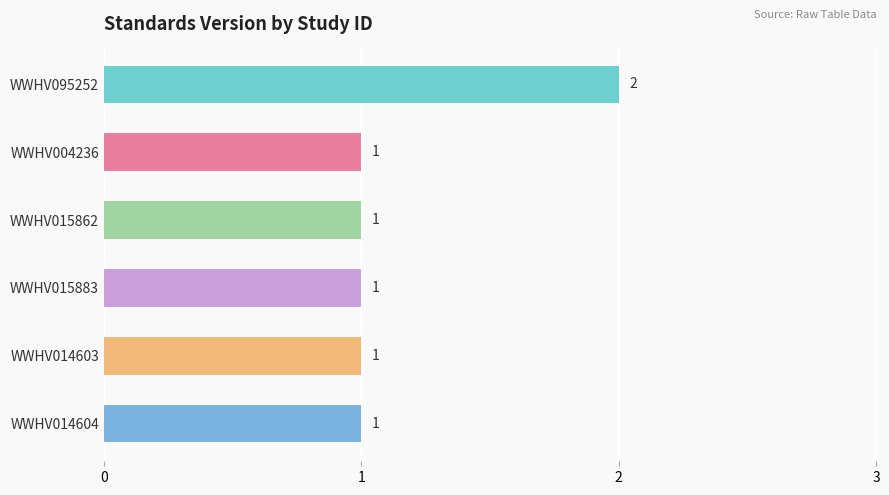

What is the ratio of the value at WWHV015862 to the value at WWHV004236?

1.0